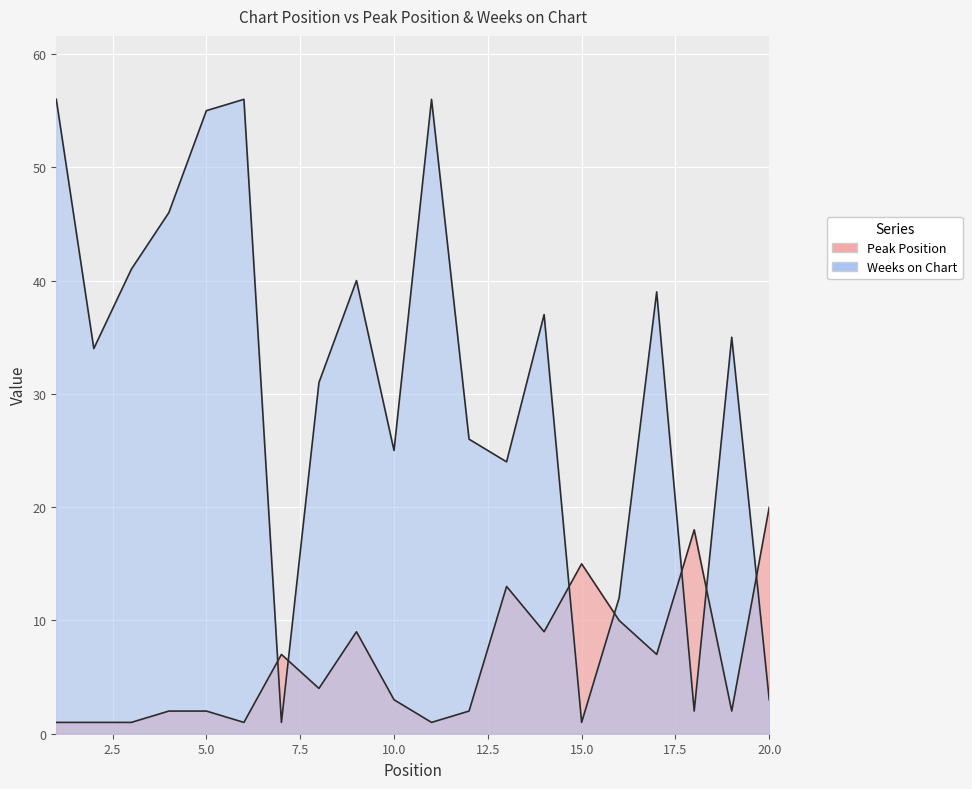

How many interior local peaks does the Weeks on Chart series have?

6